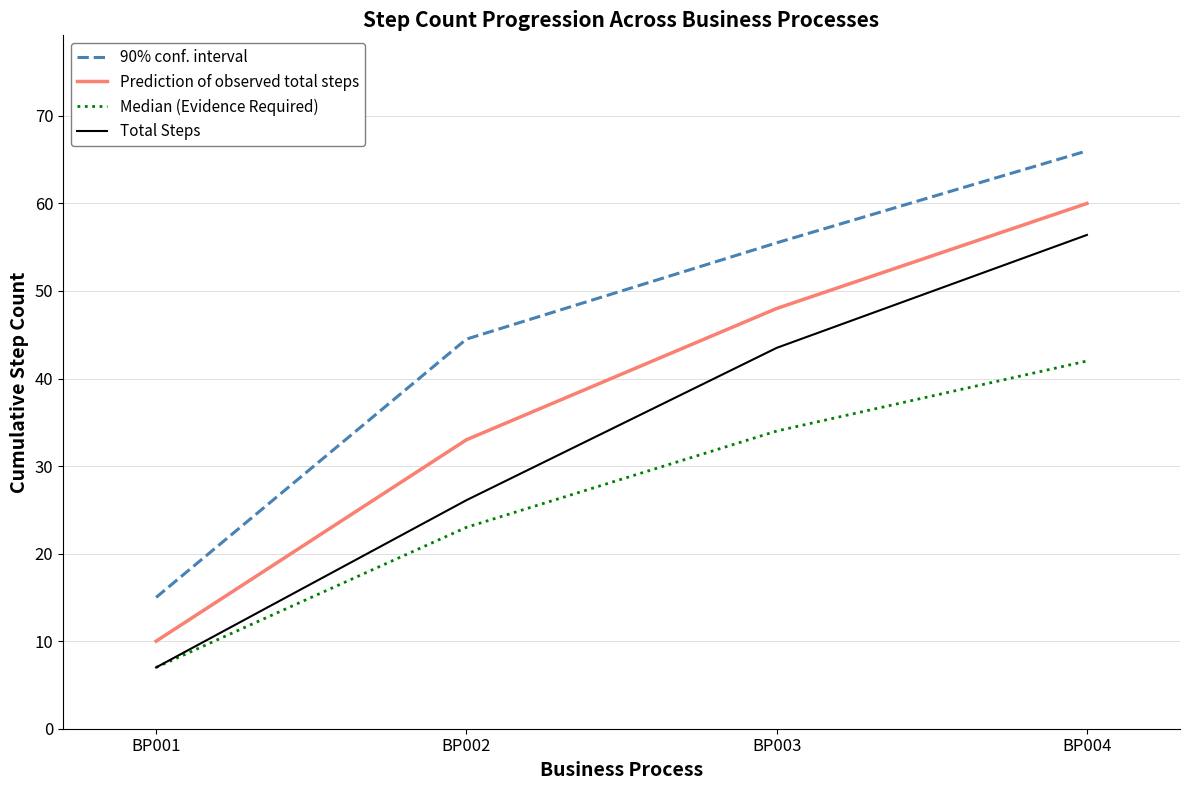

True or false: Prediction of observed total steps has a value of 48.0 at BP003.

True